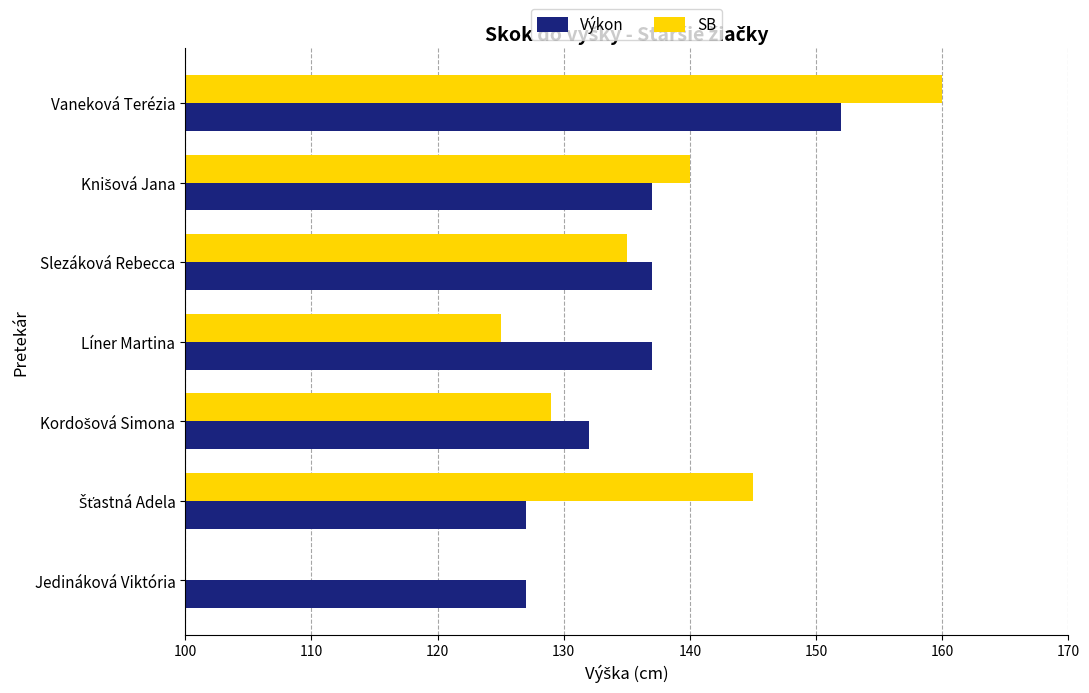

How many values are between 127 and 137?

6